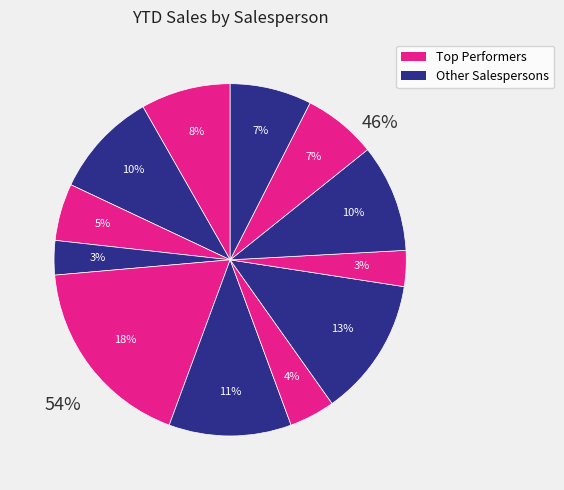

True or false: Carlos Rosen accounts for 17% of the total.

False